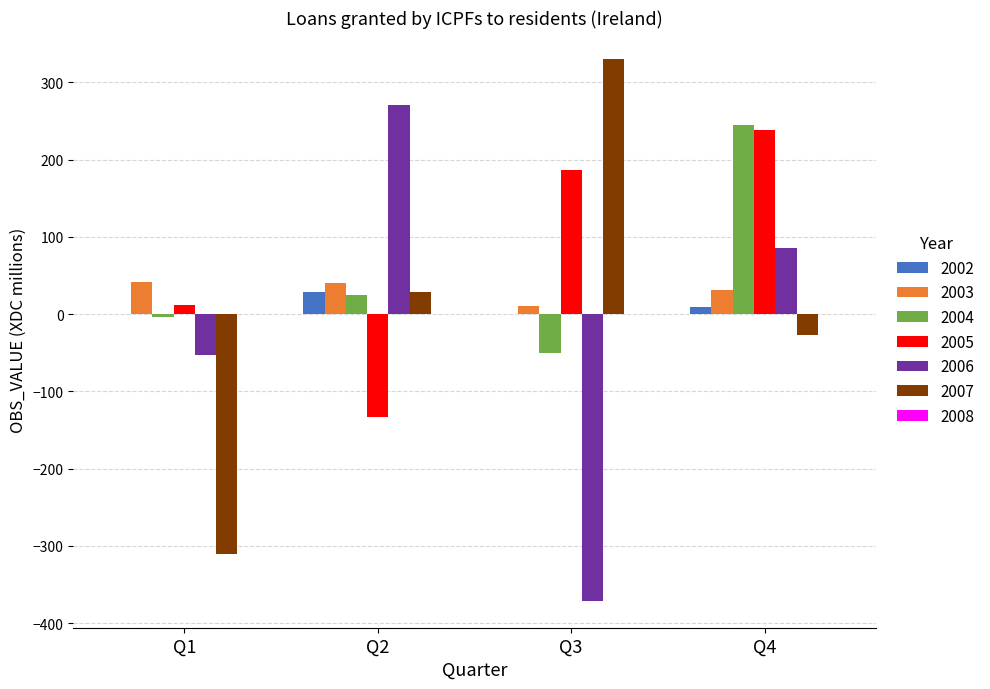

At which label is 2005 closest to 52?

Q1